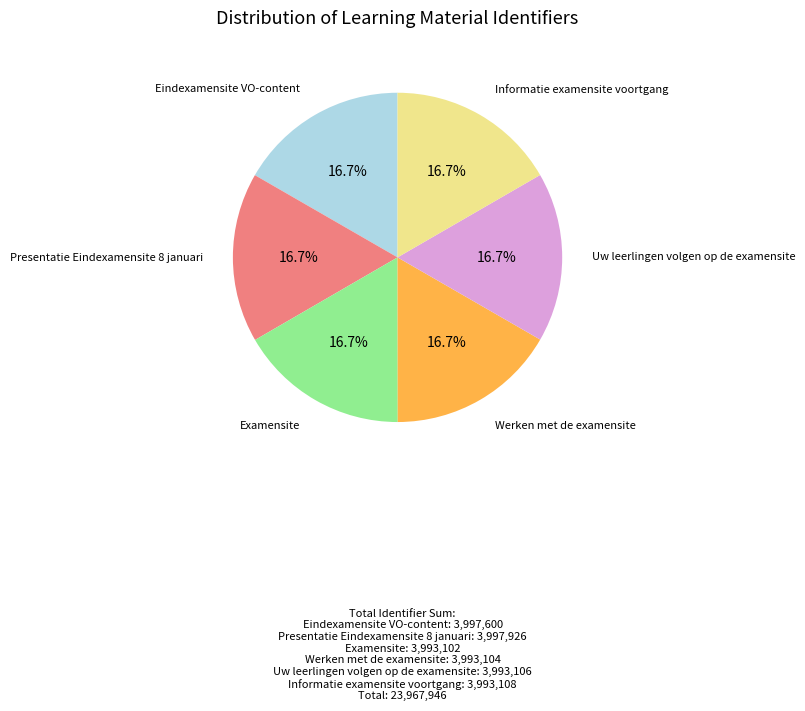

Approximately how many times larger is the value at Eindexamensite VO-content compared to Uw leerlingen volgen op de examensite?

1.0